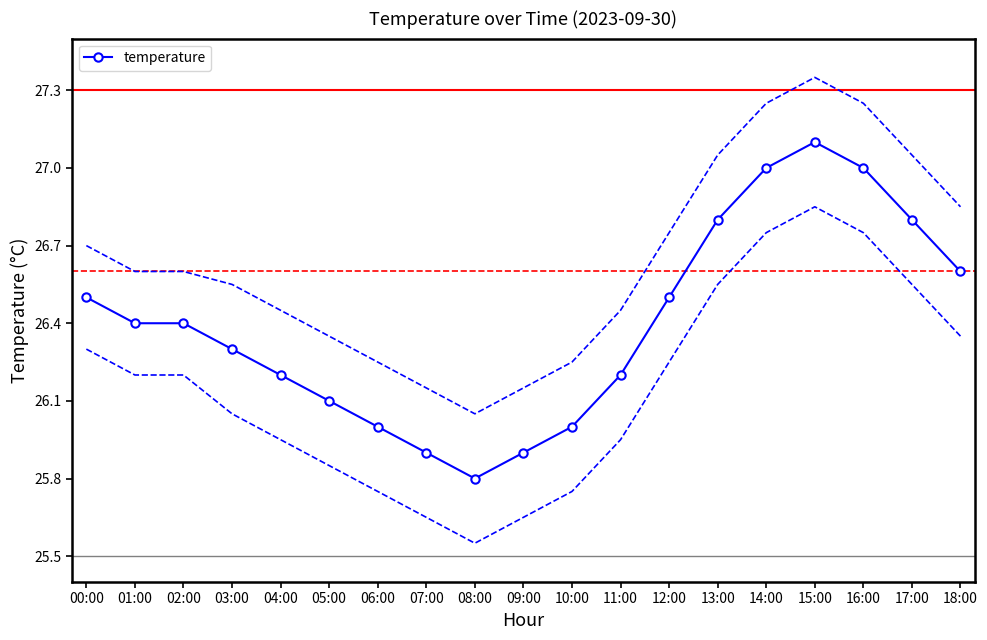

Where does the data first go above 26?

00:00